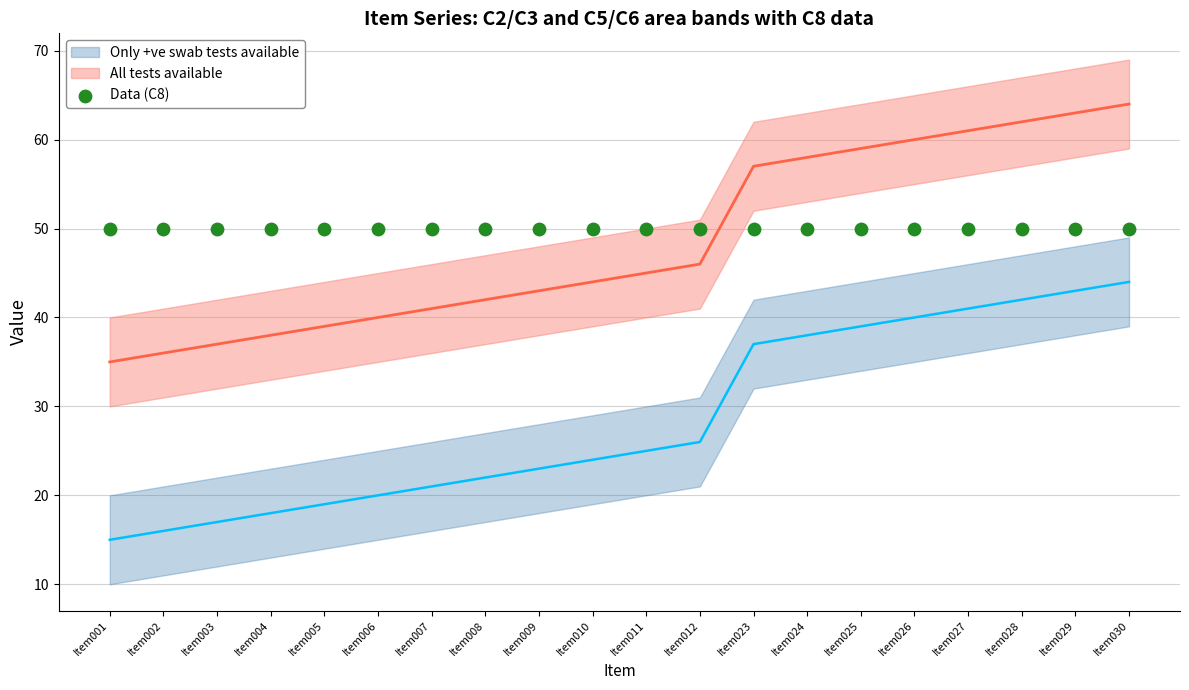

Is the value of C5 at Item023 greater than the value of C3 at Item023?

Yes